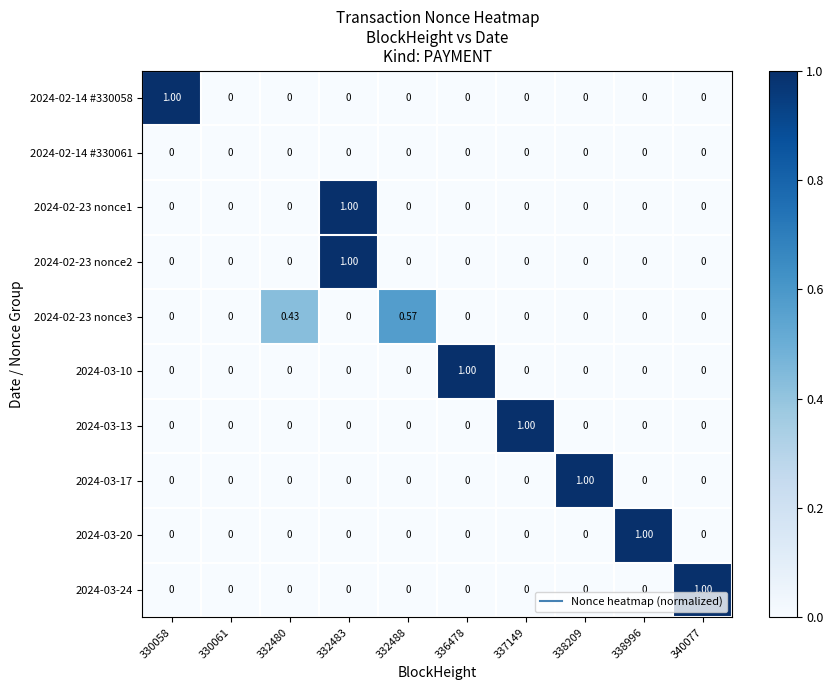

Is the value of 2024-03-24 at 332488 greater than the value of 2024-02-23 nonce3 at 332488?

No